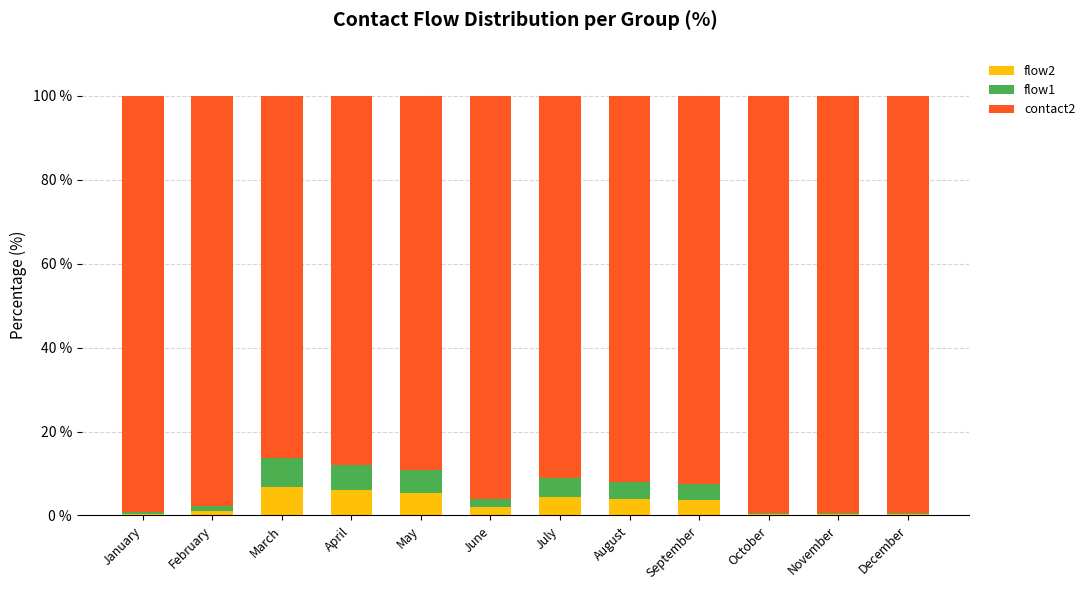

What is the highest value of the flow2 series?

6.9